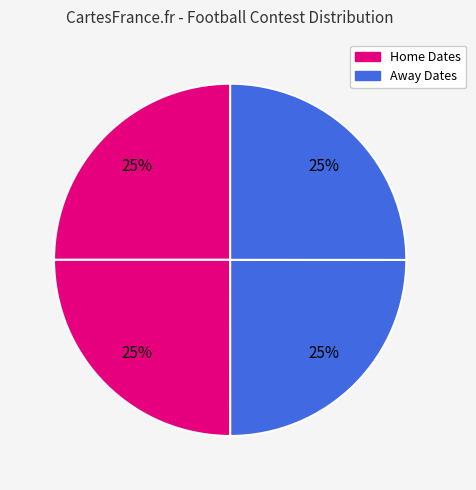

How many slices are in this pie chart?

4